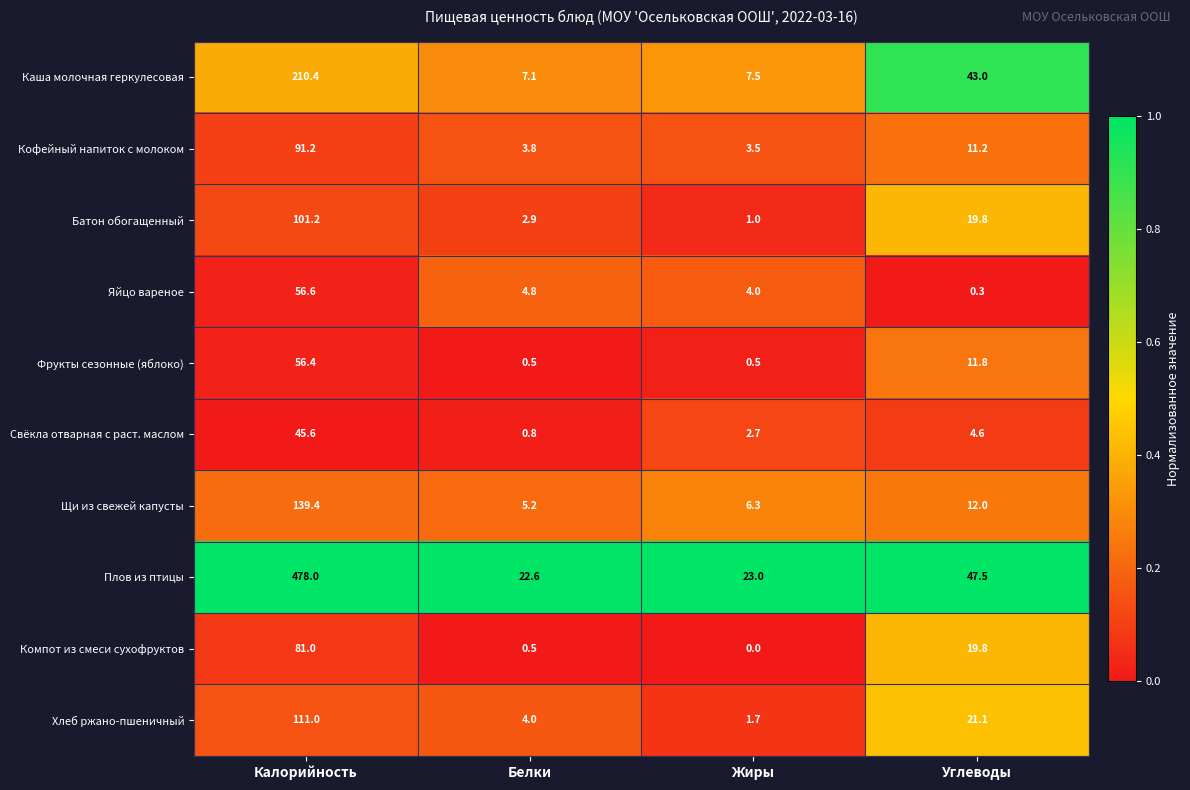

Which label corresponds to the largest value in the chart?

Калорийность